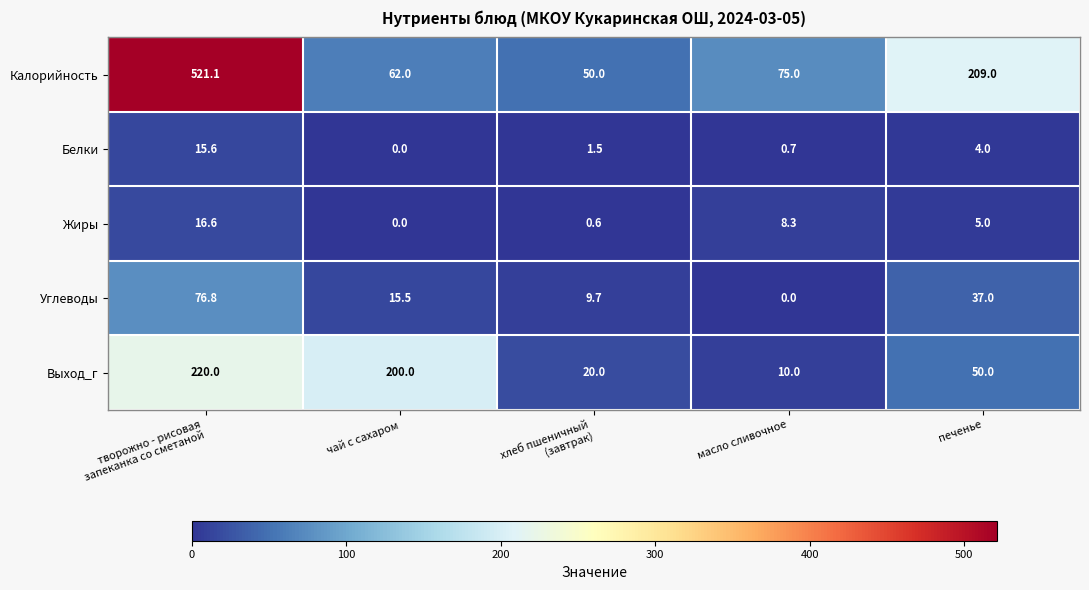

What is the difference between the highest and lowest values at масло сливочное?

75.0